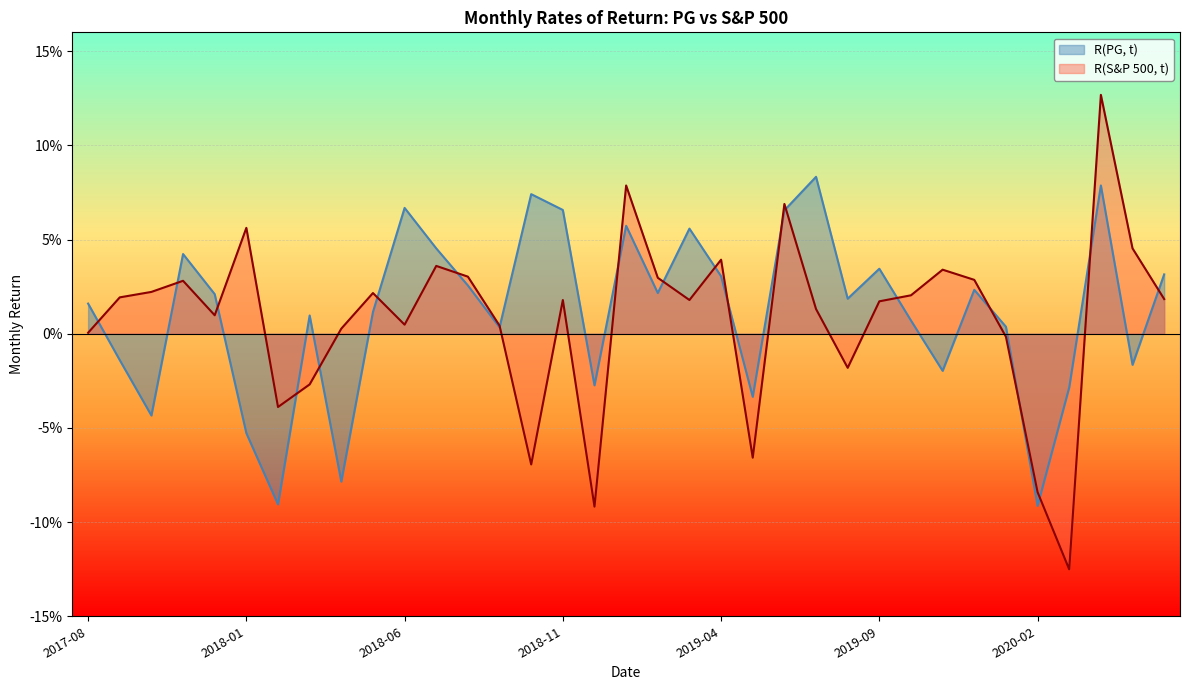

Rank the series by their average value, from lowest to highest.

R(S&P 500, t), R(PG, t)